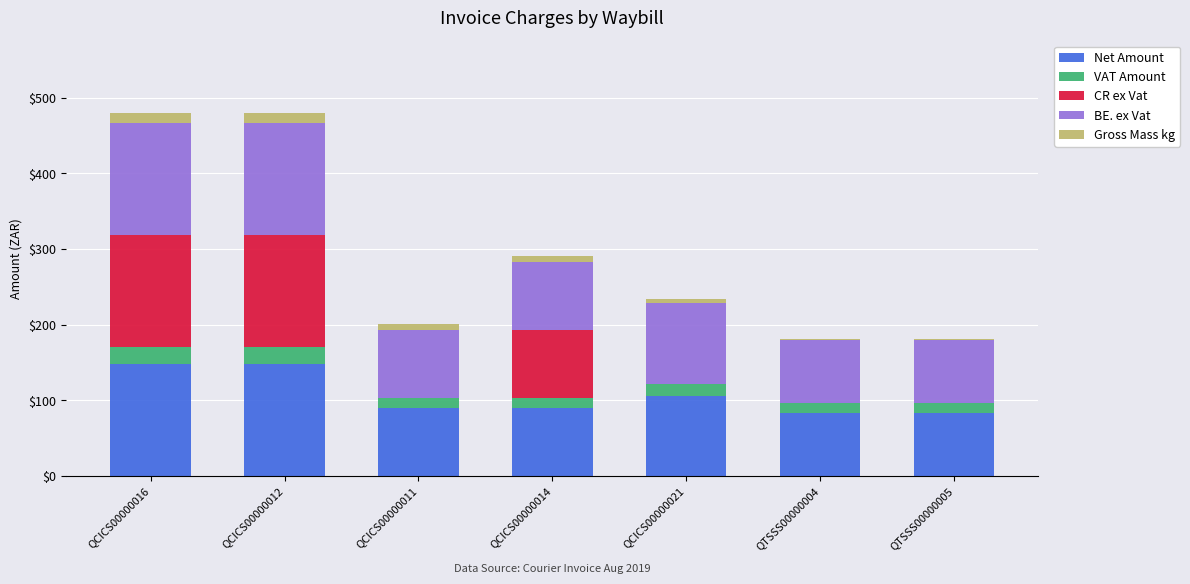

The Net Amount series shows 60.6 at QCICS00000012. True or false?

False